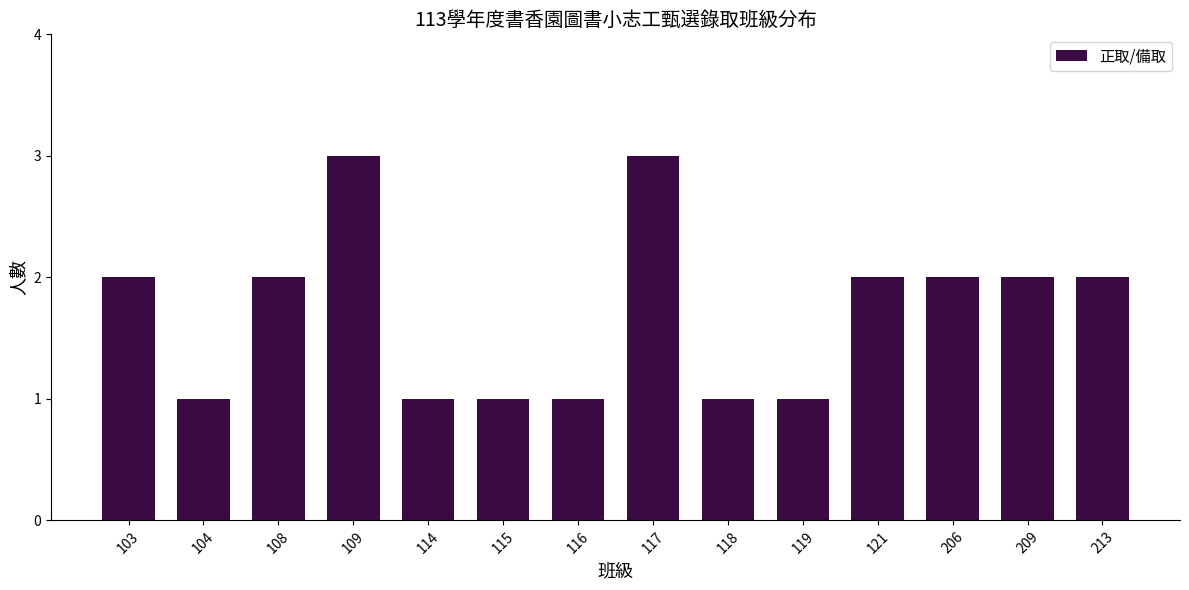

Reading left to right, transcribe all the data shown in this chart.

2	1	2	3	1	1	1	3	1	1	2	2	2	2